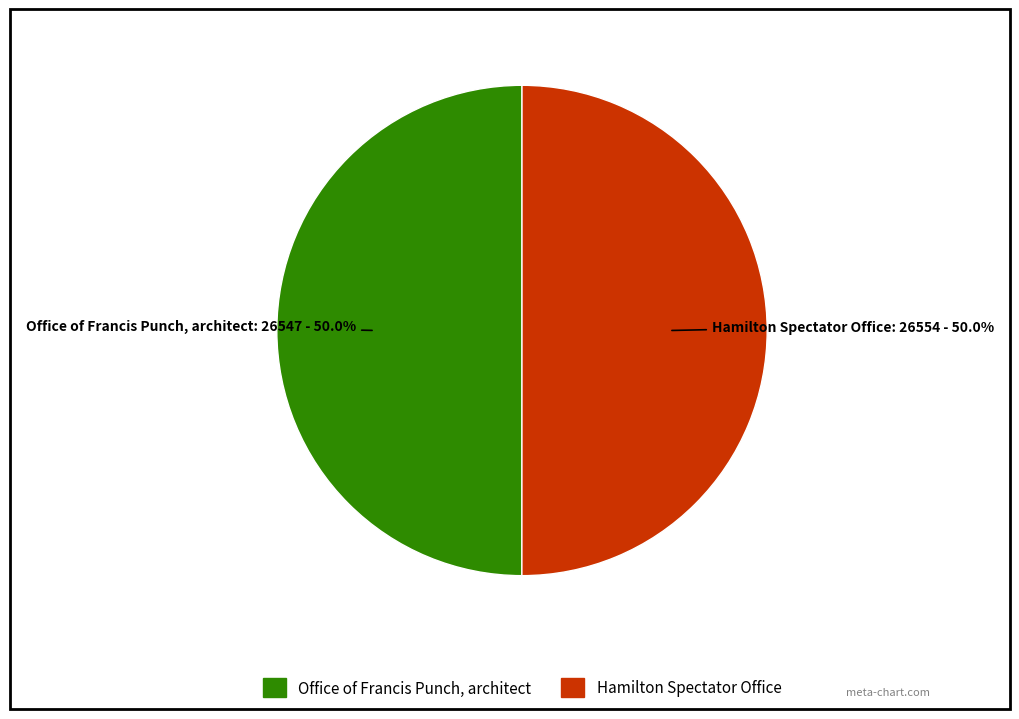

What percentage do Hamilton Spectator Office and Office of Francis Punch, architect together represent?

100.0%